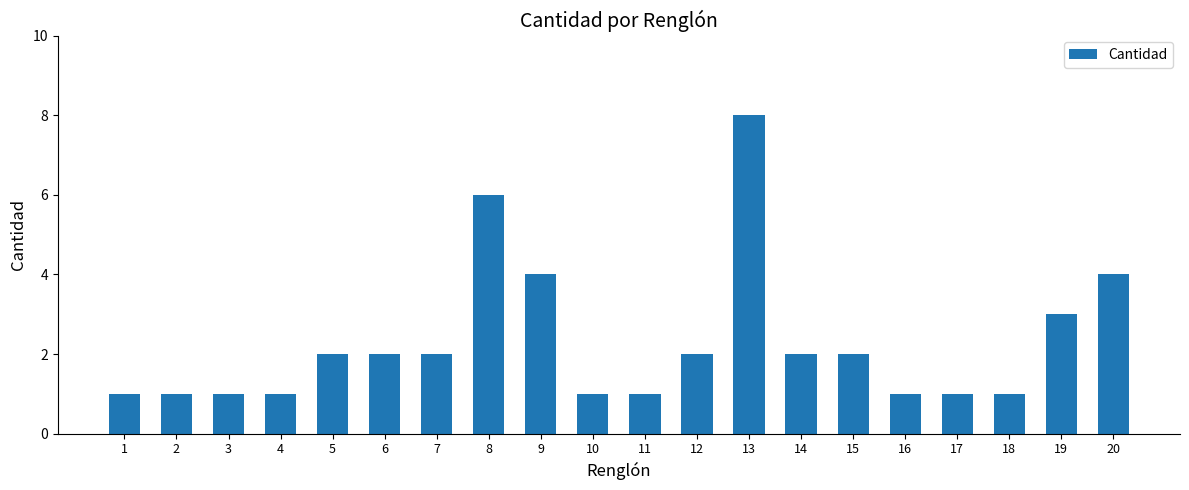

How many bars are there in total?

20